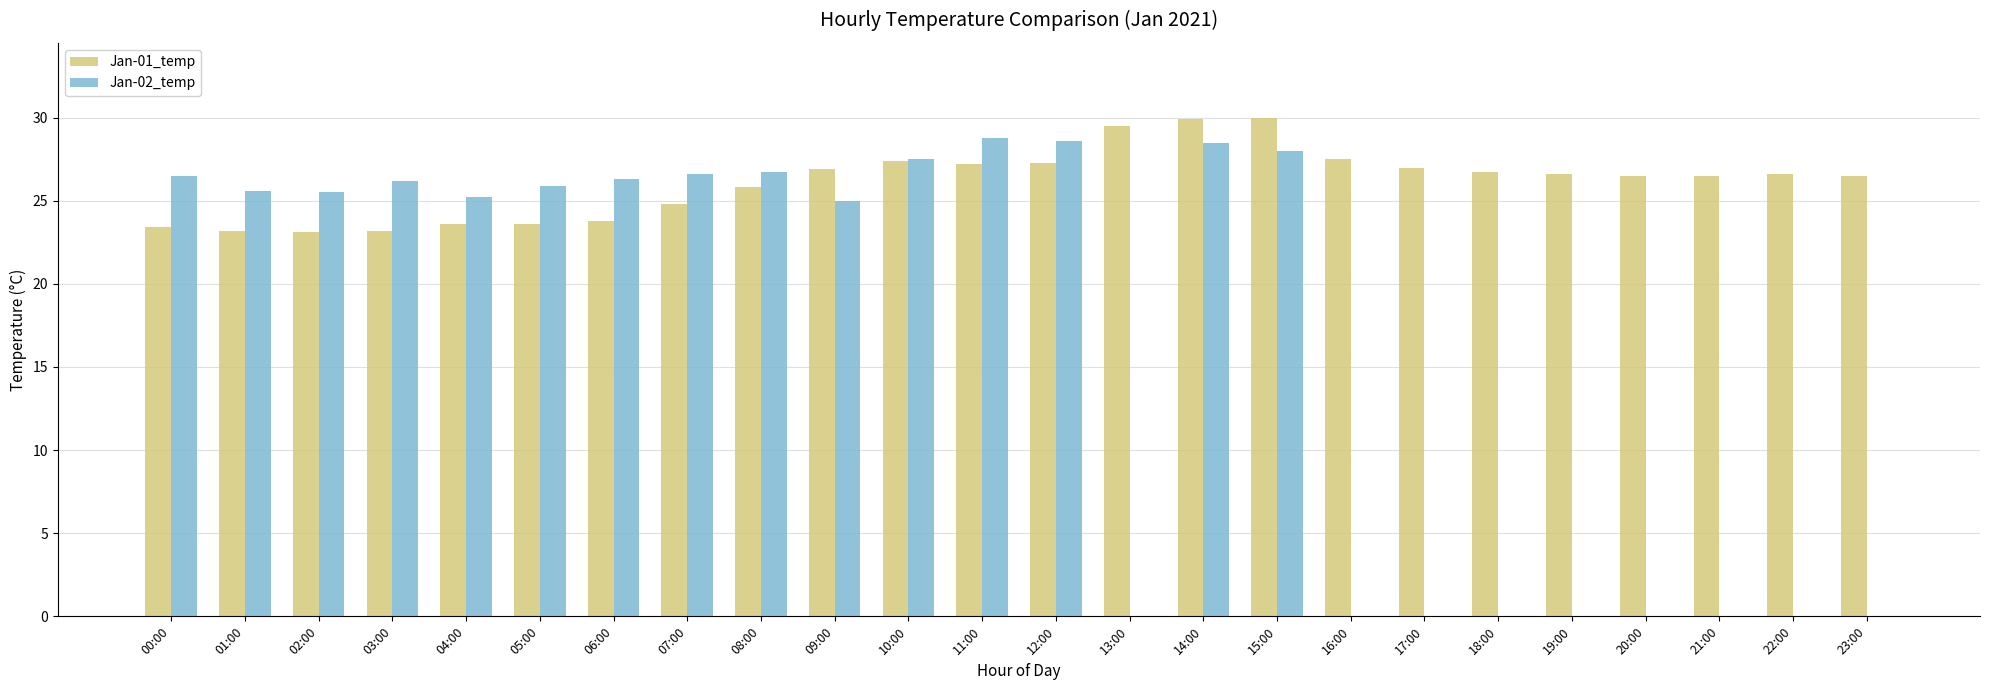

The Jan-02_temp series shows 25.9 at 05:00. True or false?

True